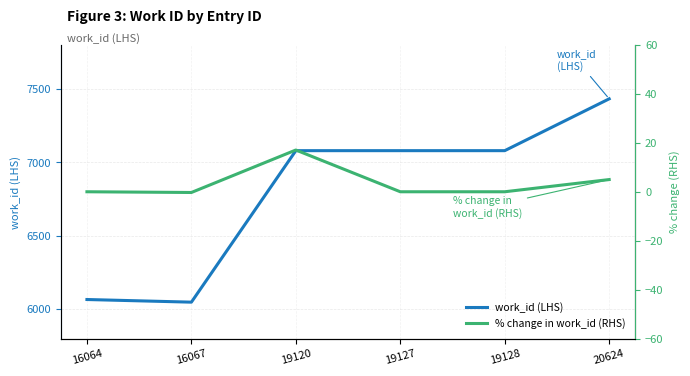

At which label is work_id (LHS) closest to 6740?

19120